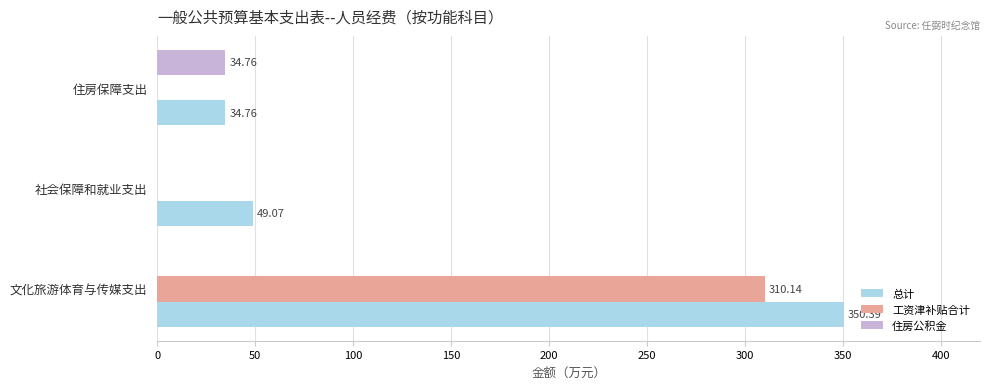

At which category does the chart reach its peak across all series?

文化旅游体育与传媒支出